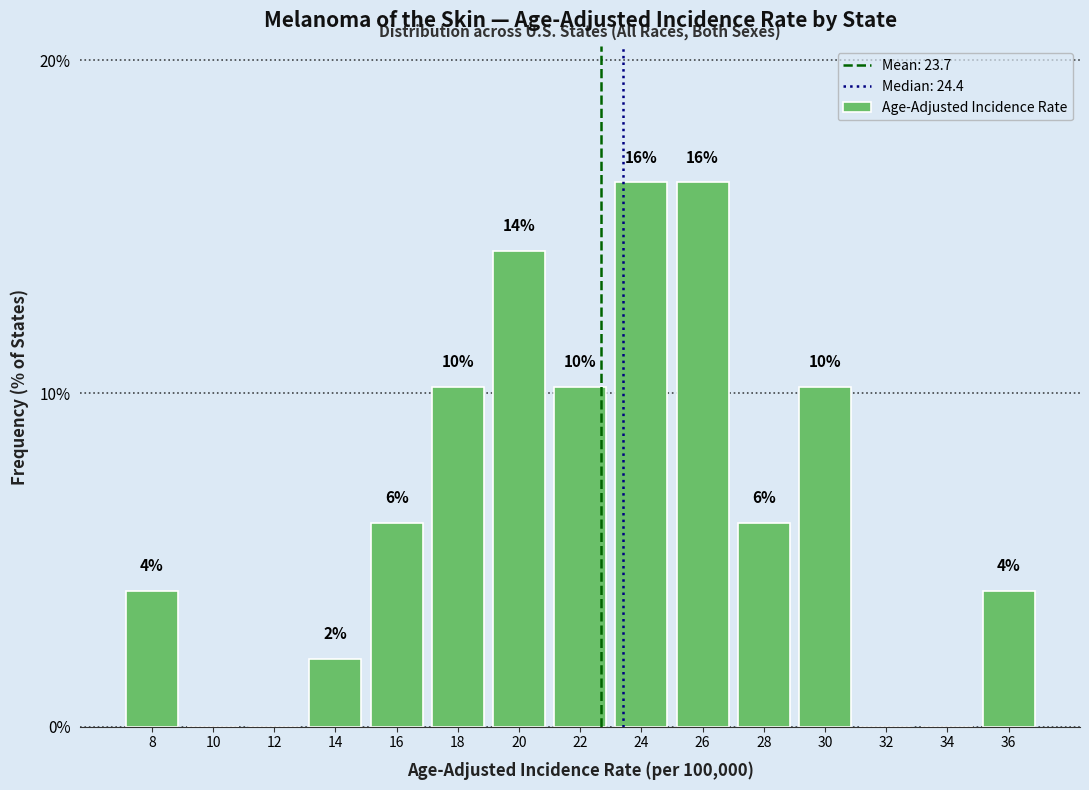

Are the bars horizontal?

No